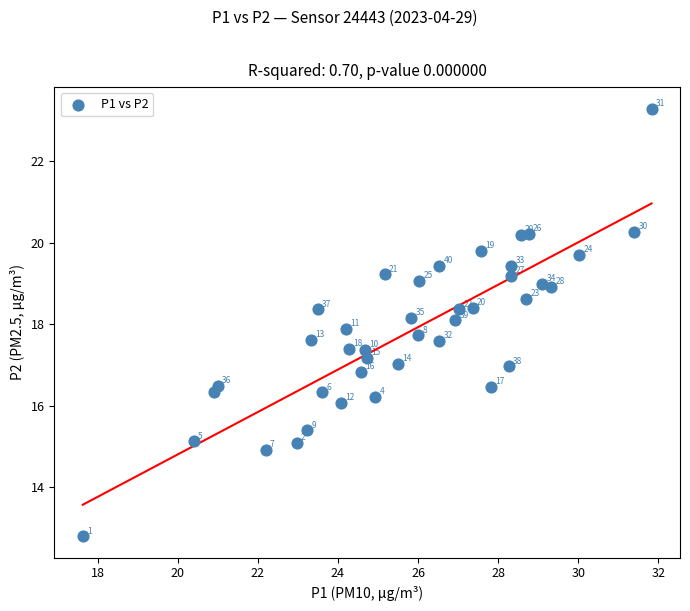

What is the range of Y values (max minus min)?

10.5